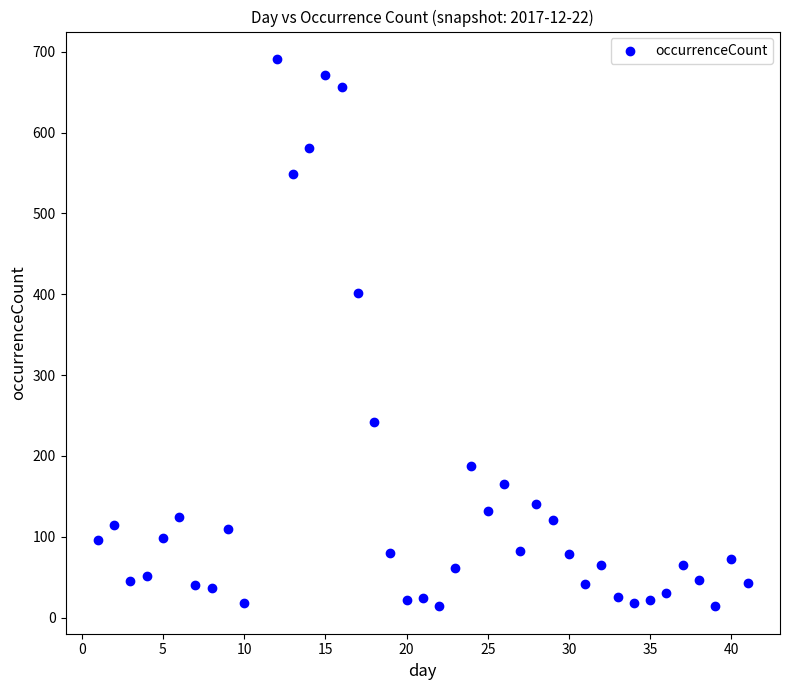

What Y value in the scatter plot is closest to 352?

402